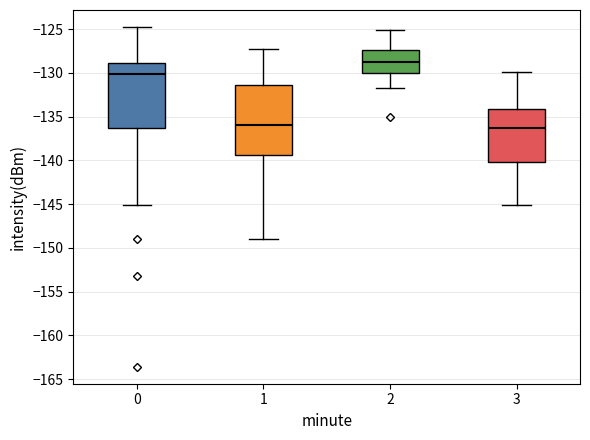

Reading left to right, read every box against the y-axis: the position of its median line, the range the box covers, and the ends of its whiskers. The values are not printed on the chart, so give them approximately, as read against the axis.

0: median -130.0, box -136.5 to -129.0, whiskers -145.0 to -125.0
1: median -136.0, box -139.5 to -131.5, whiskers -149.0 to -127.5
2: median -128.5, box -130.0 to -127.5, whiskers -131.5 to -125.0
3: median -136.5, box -140.0 to -134.0, whiskers -145.0 to -130.0